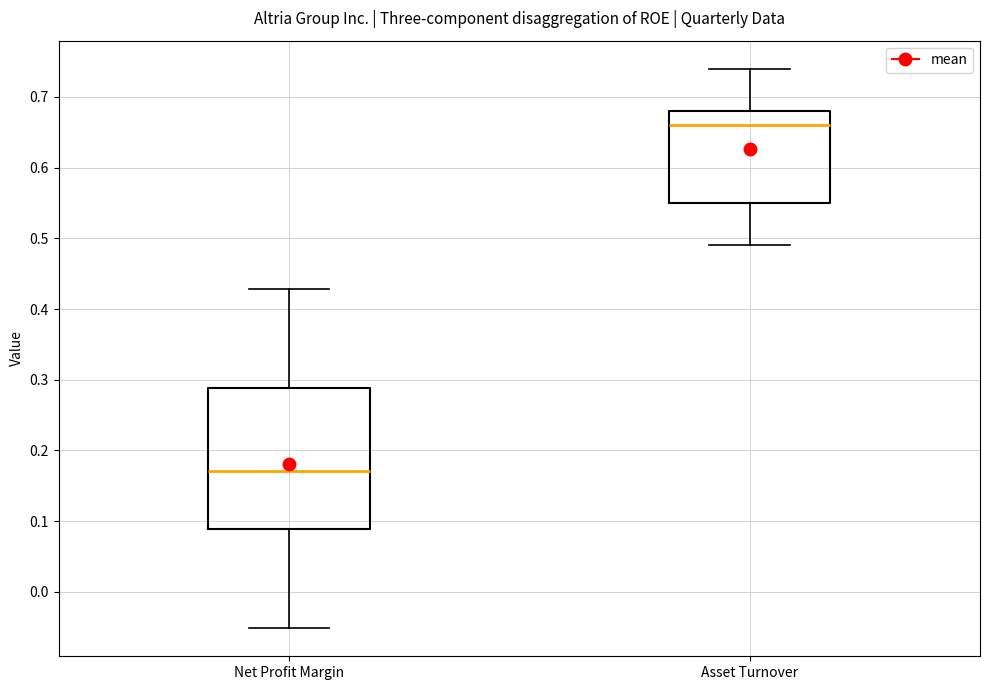

Which box has the lowest median line?

Net Profit Margin